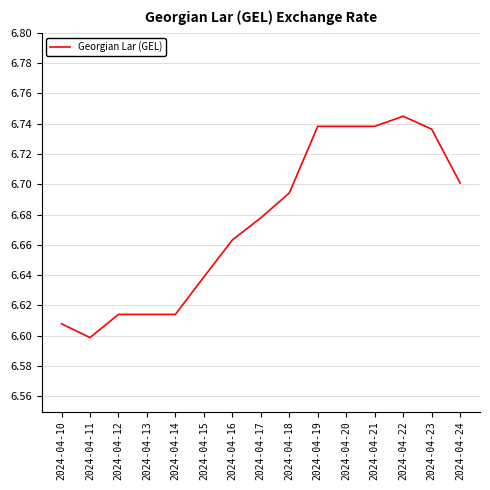

Which category has the lowest value across all series?

2024-04-11